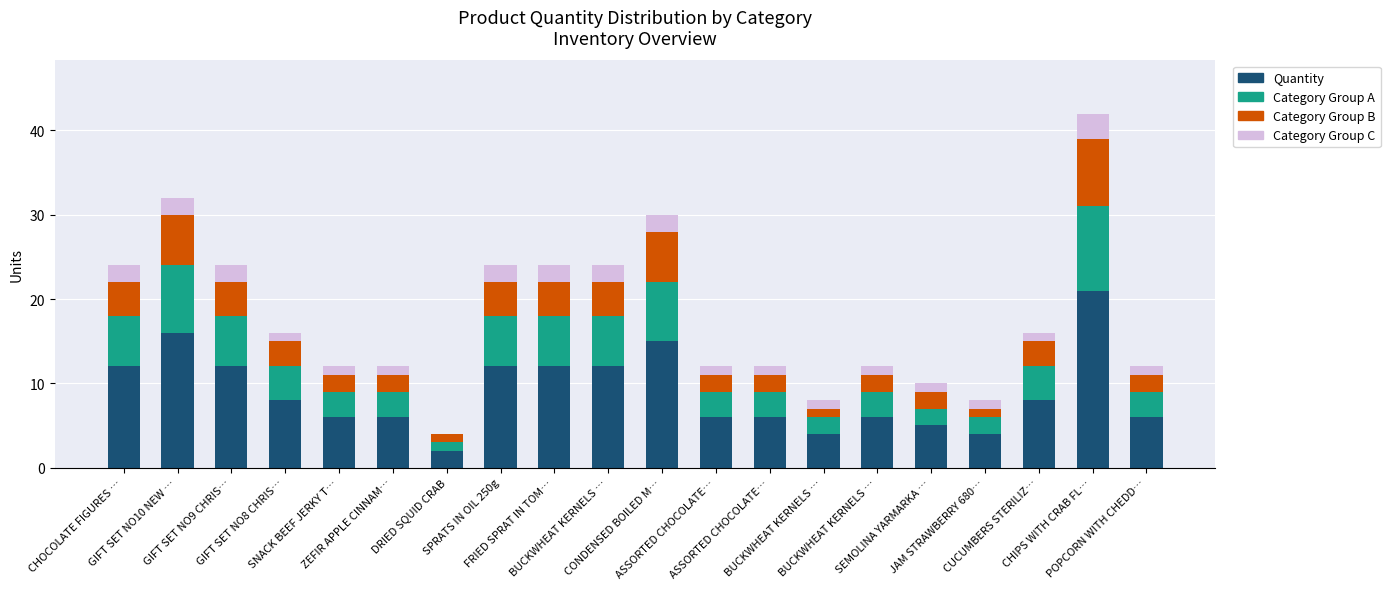

Count the number of data series in this chart.

4